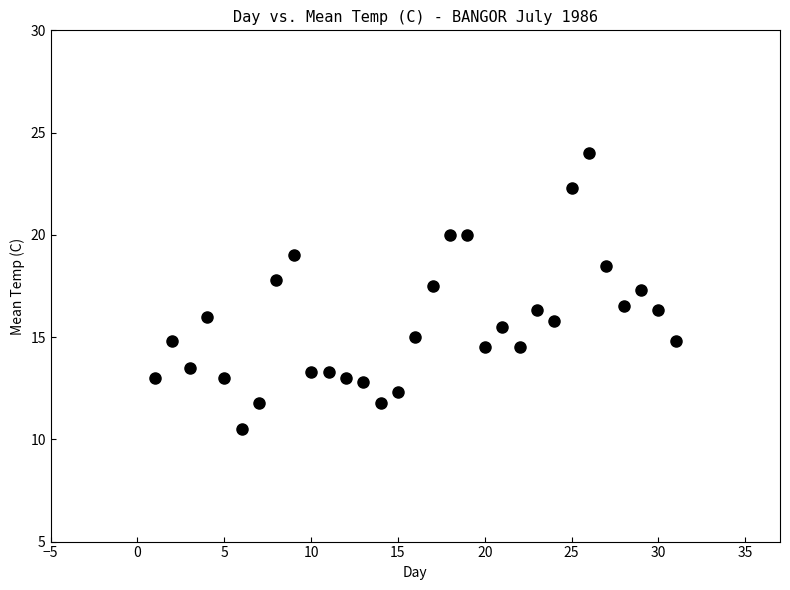

What is the range of X values (max minus min)?

30.0